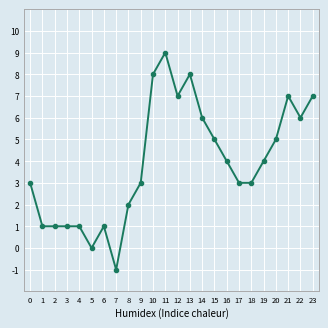

What is the value of the 15th point from the left?

6